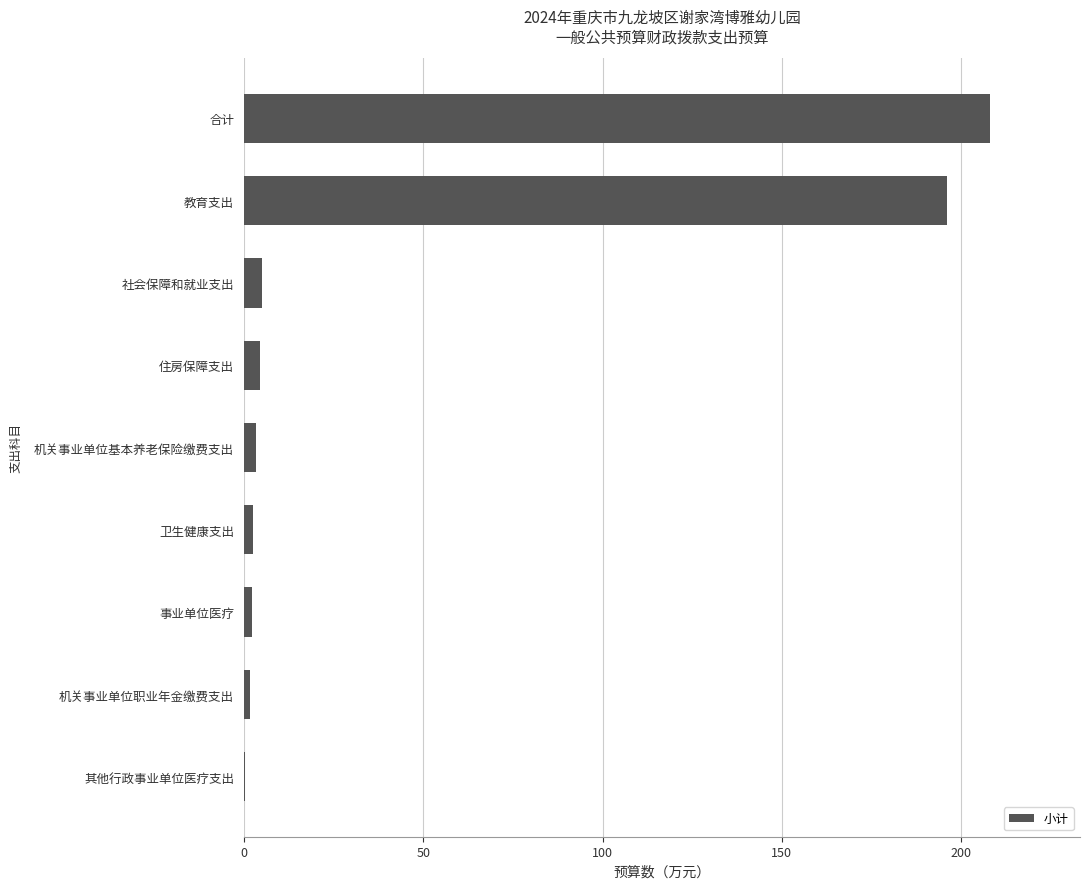

Between 教育支出 and 住房保障支出, which is larger?

教育支出